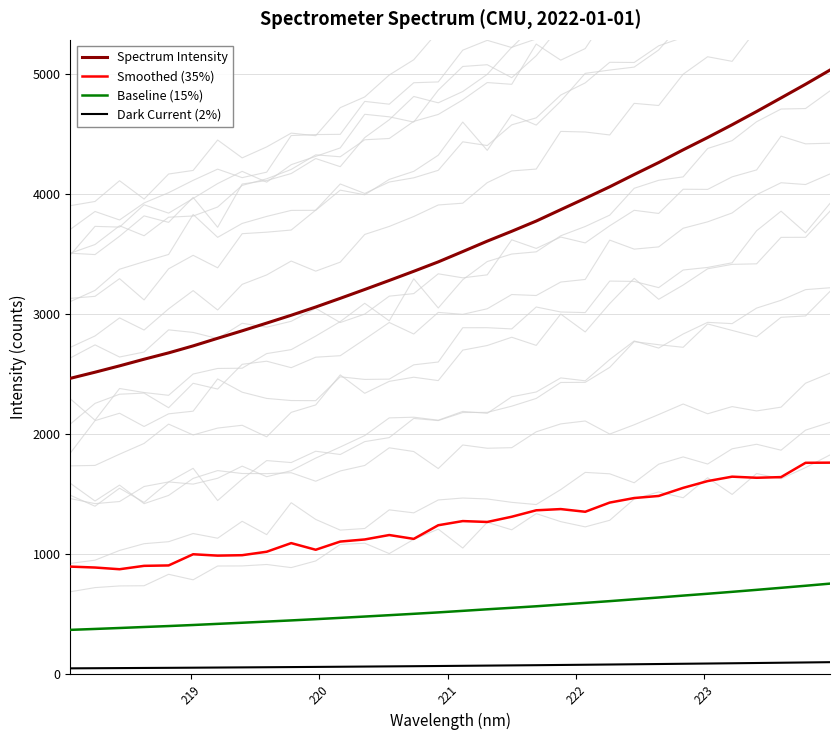

True or false: Baseline (15%) and Spectrum Intensity cross at least once.

False